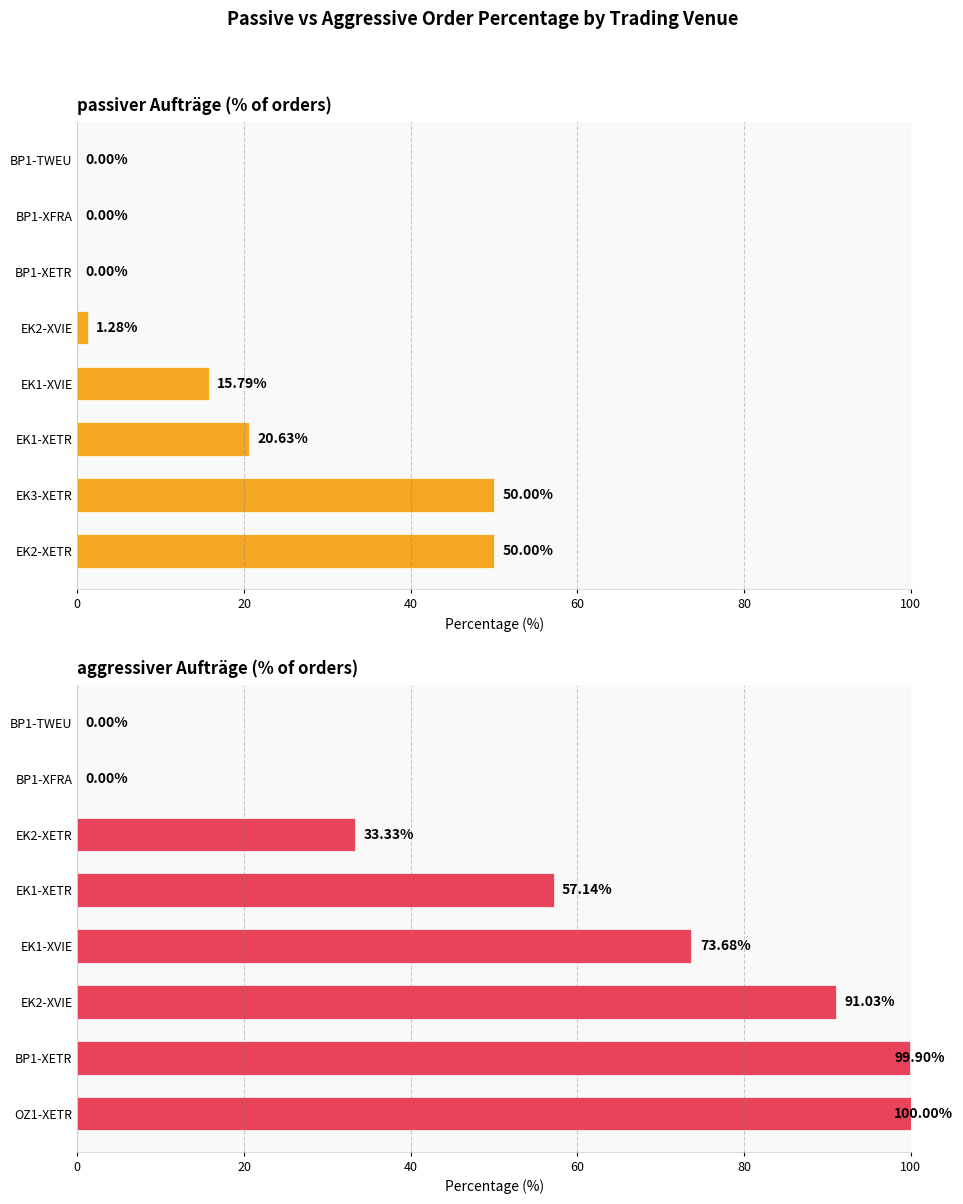

How many positive values does the Prozentsatz aggressiver Auftraege series have?

6